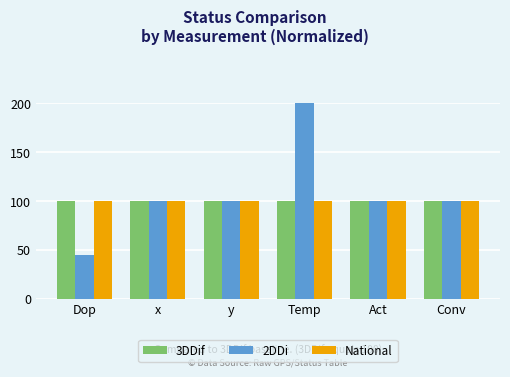

The 3DDif series shows 100.0 at y. True or false?

True